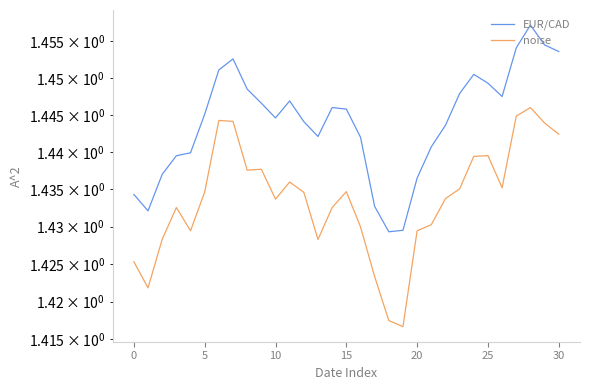

Which series has the widest spread of values?

noise